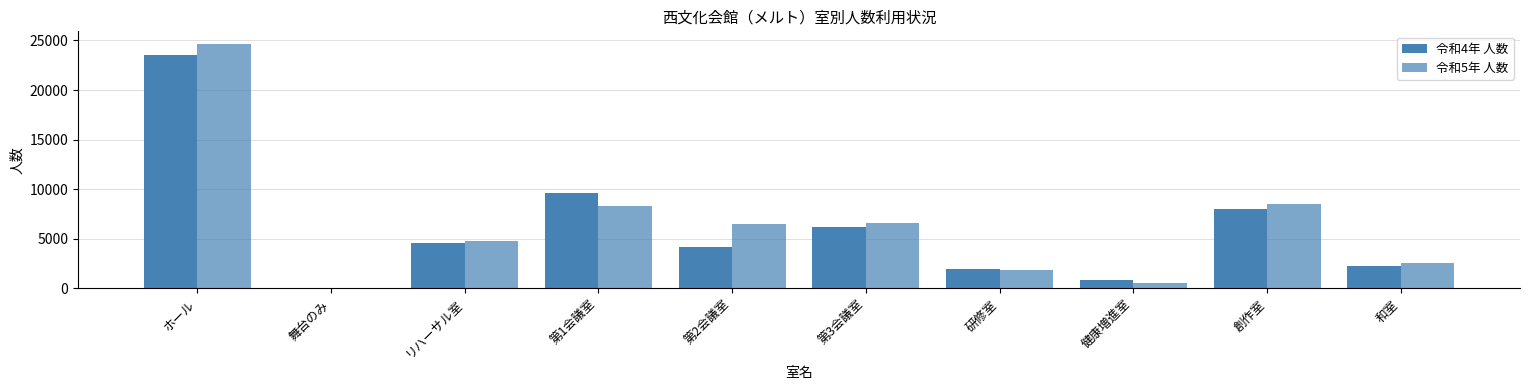

Are the bars horizontal?

No